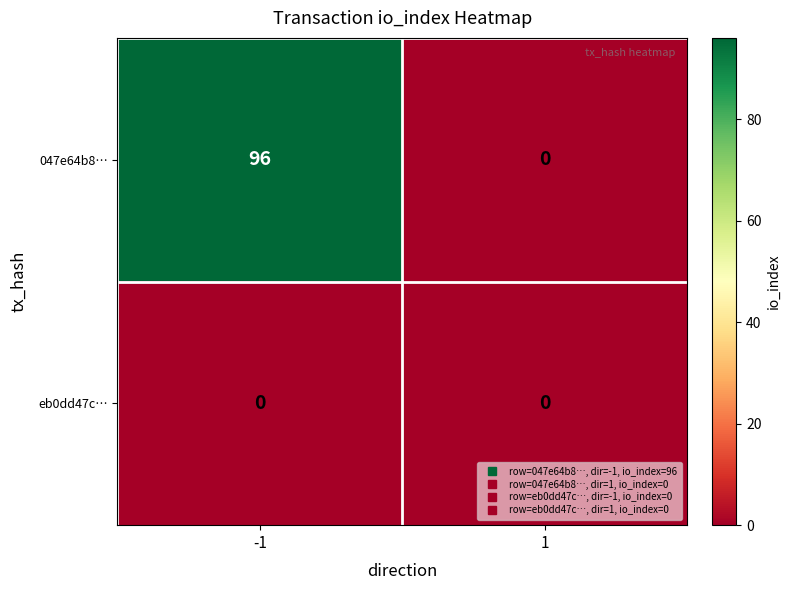

Reading left to right, what are all the values shown in this chart?

047e64b8…: 96	0
eb0dd47c…: 0	0